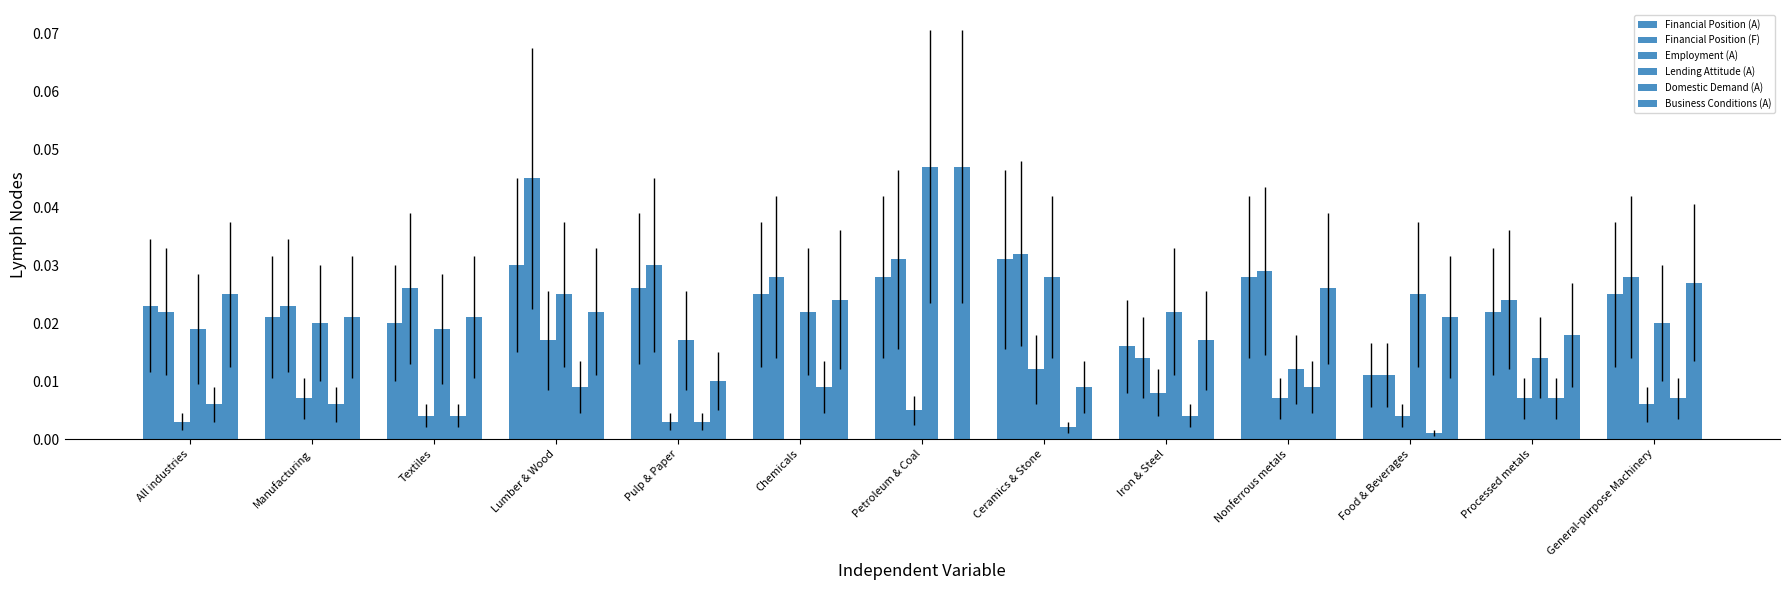

How many groups of bars are there?

13